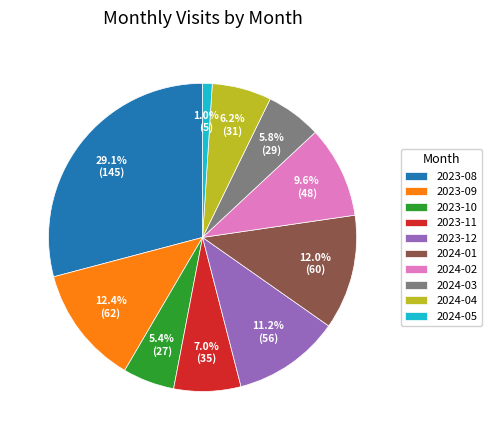

Which slice is the smallest?

2024-05